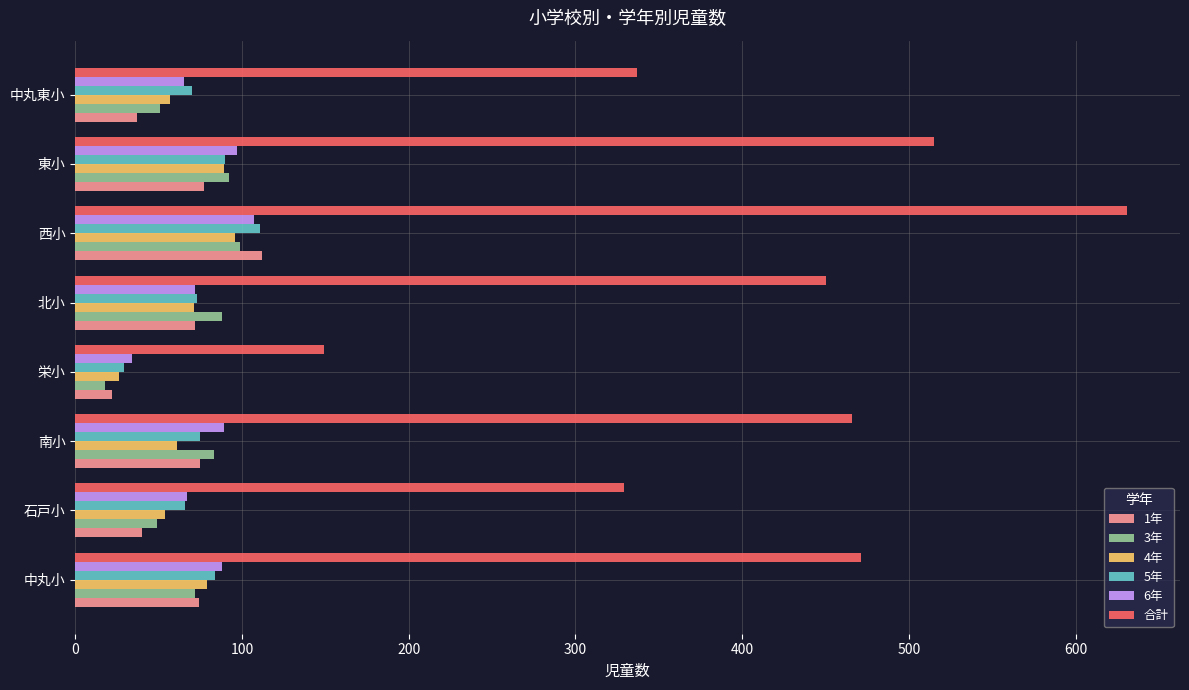

What is the difference between the maximum and second lowest values in the 3年 series?

50